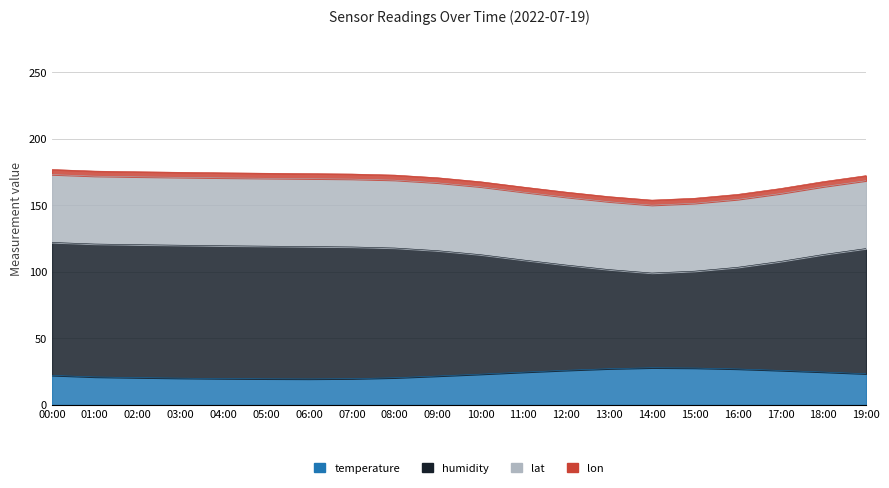

Where does the humidity series first go above 117?

00:00